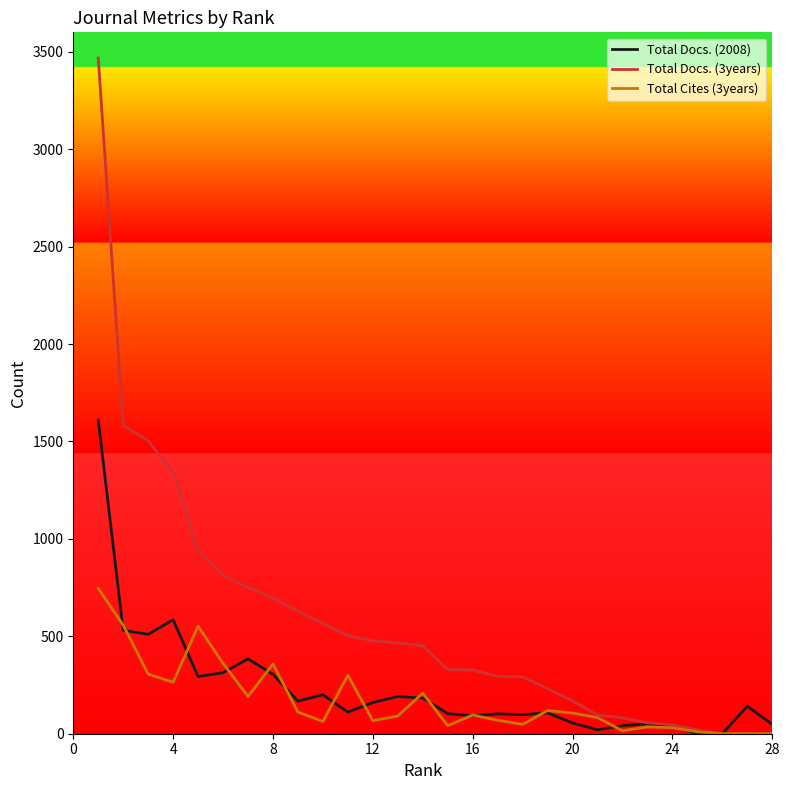

Which series has the widest spread of values?

Total Docs. (3years)